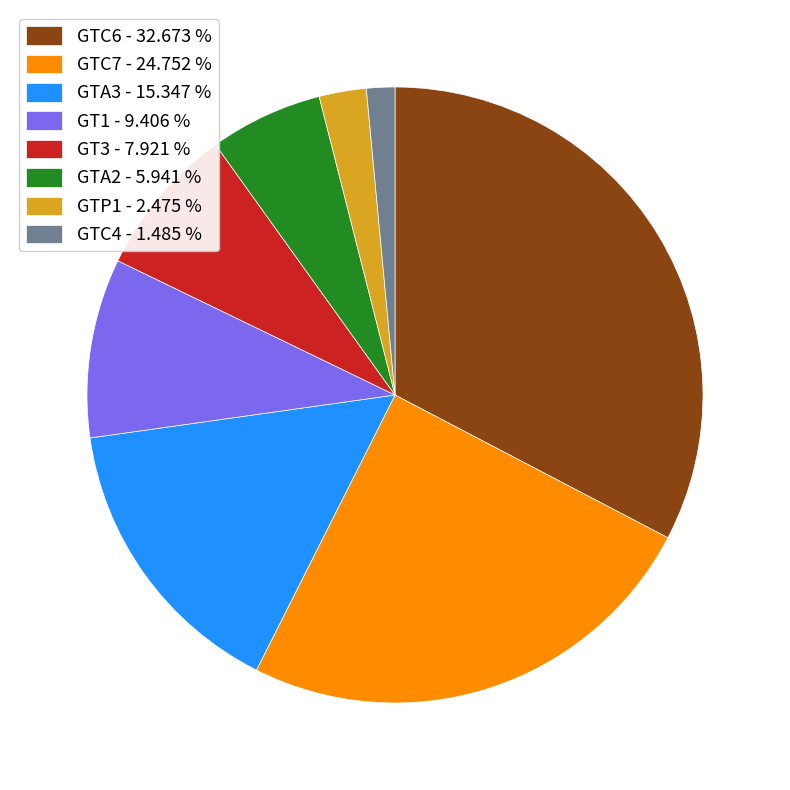

Is there any slice that represents more than half of the pie?

No